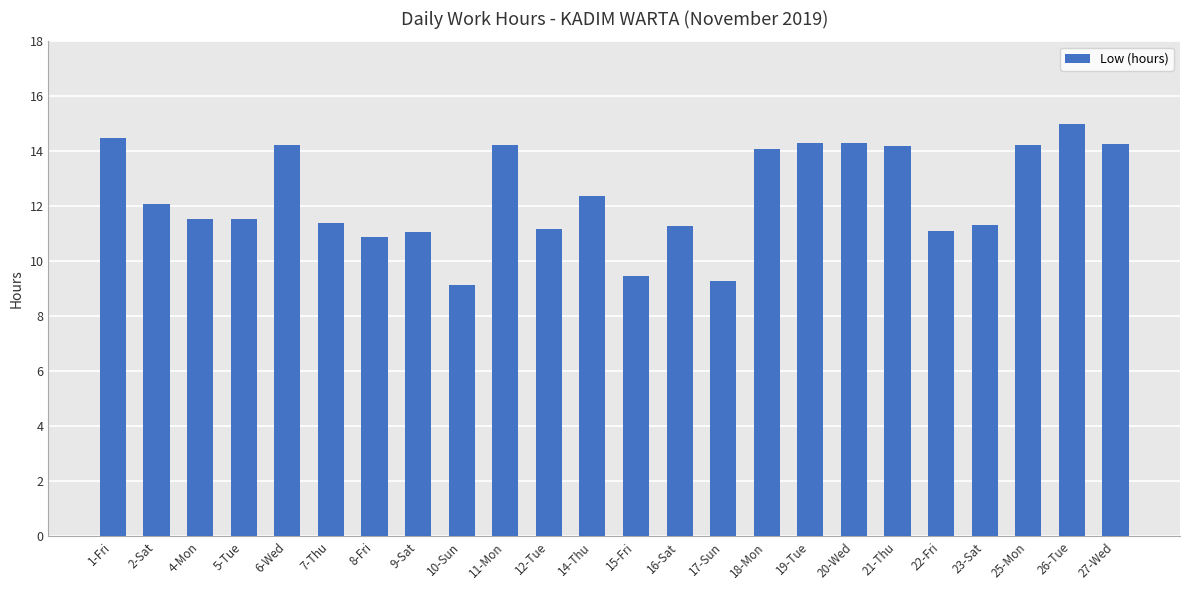

The chart shows a value of 10.9 at 8-Fri. True or false?

True